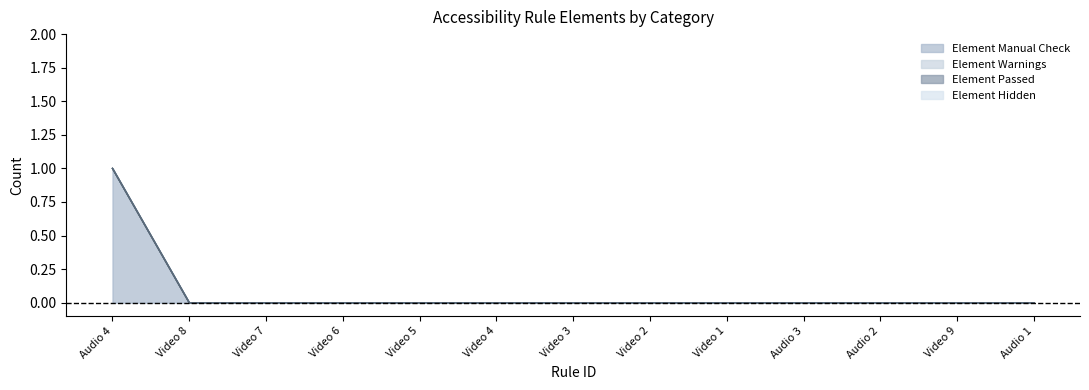

Between Audio 3 and Video 7, which is larger?

Audio 3